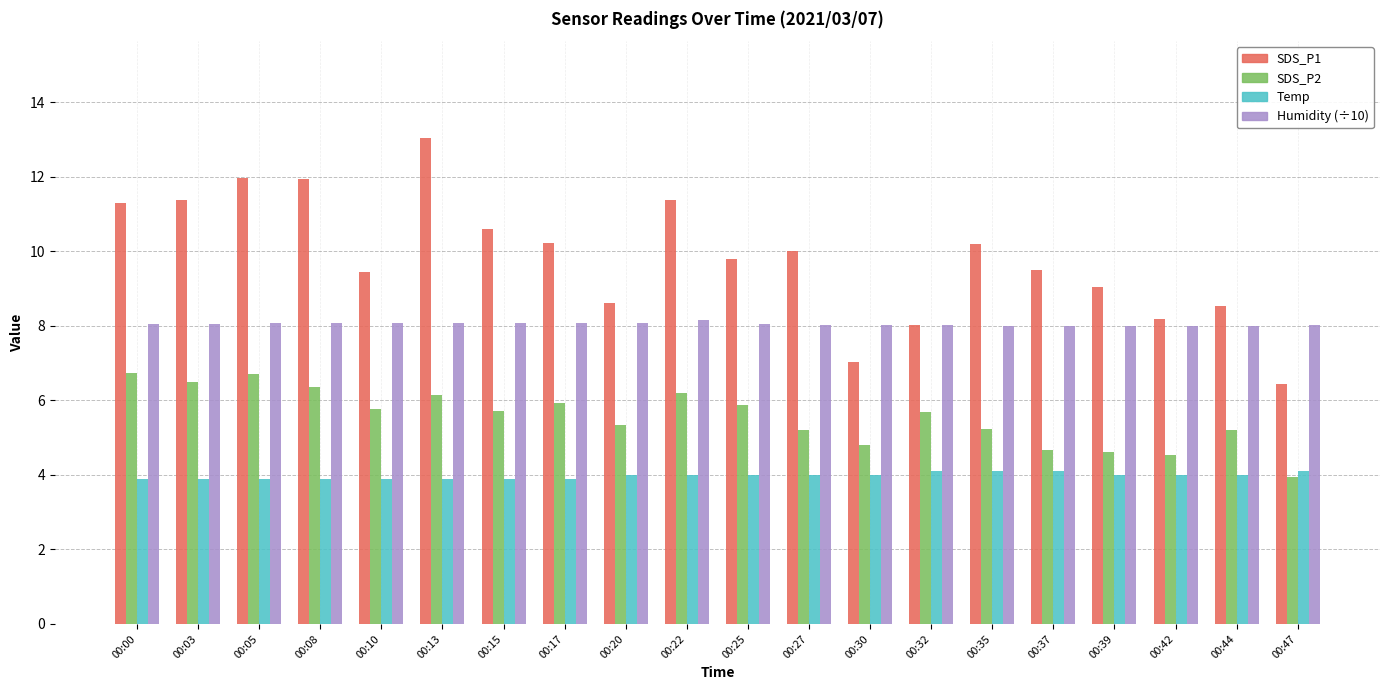

What is the sum of all Humidity (÷10) values?

160.9